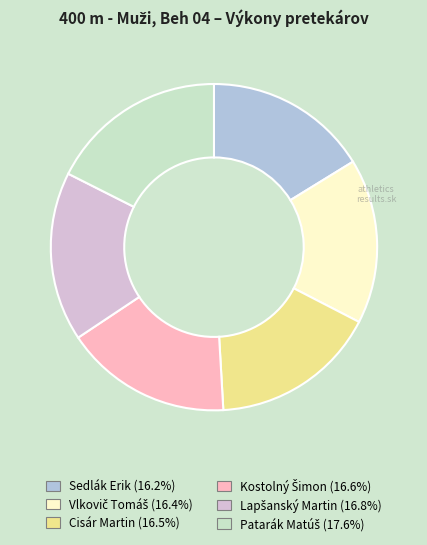

Is there a majority slice in this chart?

No